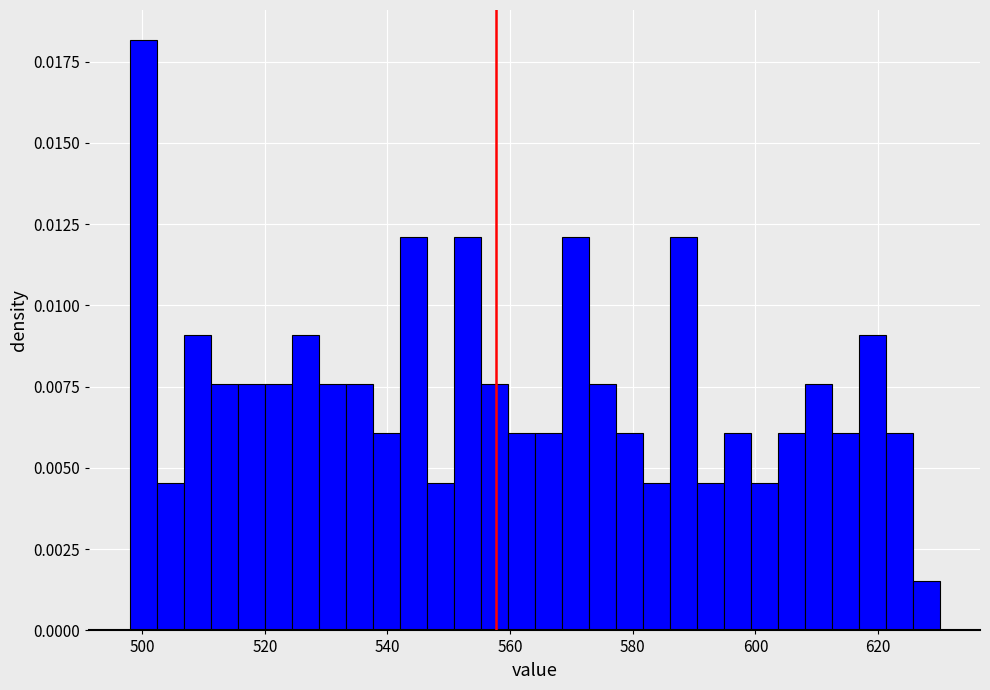

Read against the x-axis, roughly where is the centre of the tallest bar?

500